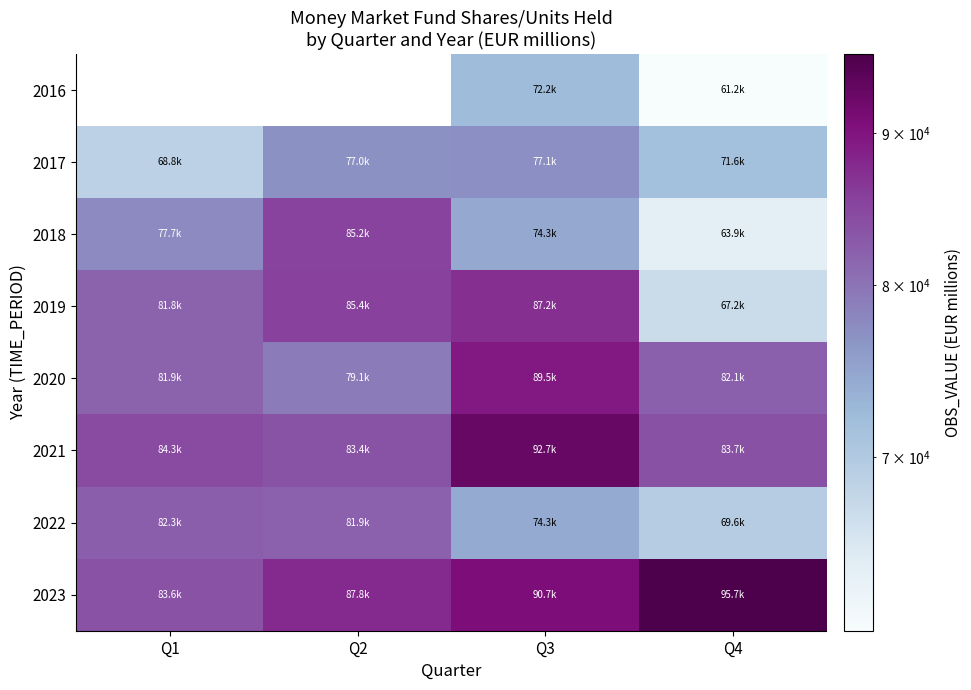

What is the greatest value displayed?

95682.6